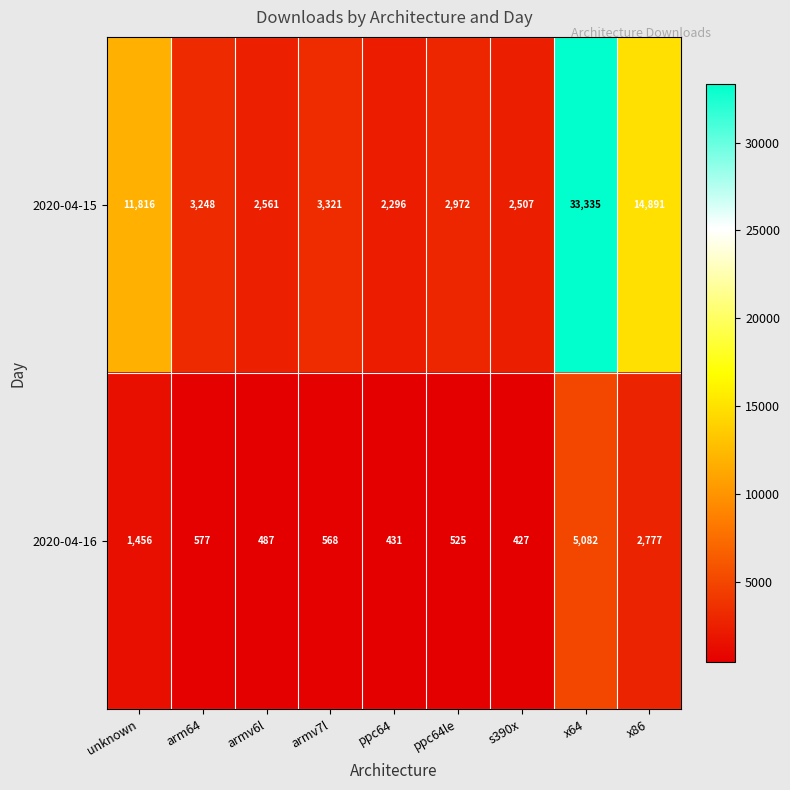

At how many categories does at least one series exceed 27077?

1